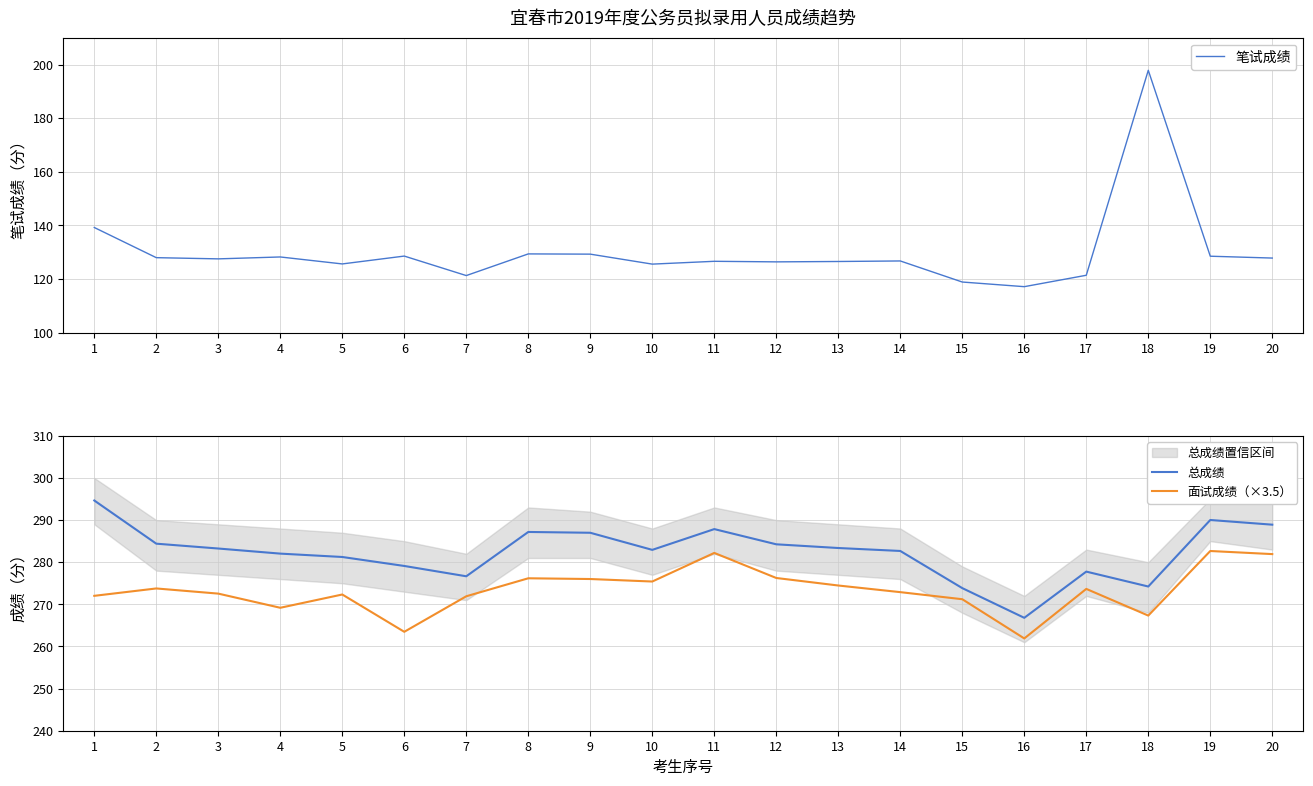

At which category is the sum across all series the highest?

18